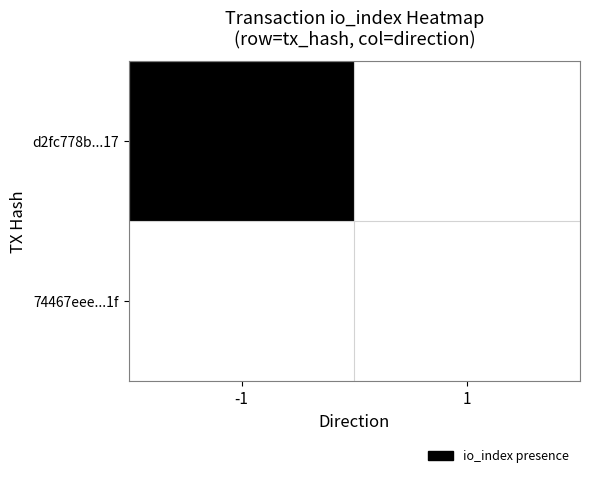

List the series in order of their overall mean, highest first.

d2fc778b...17, 74467eee...1f